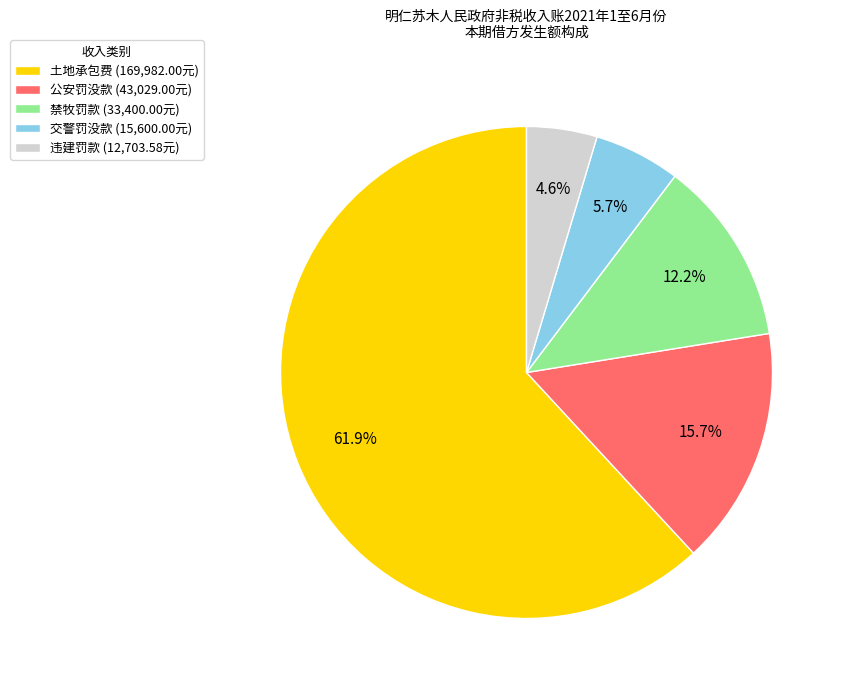

Rank the categories by value from highest to lowest.

土地承包费, 公安罚没款, 禁牧罚款, 交警罚没款, 违建罚款